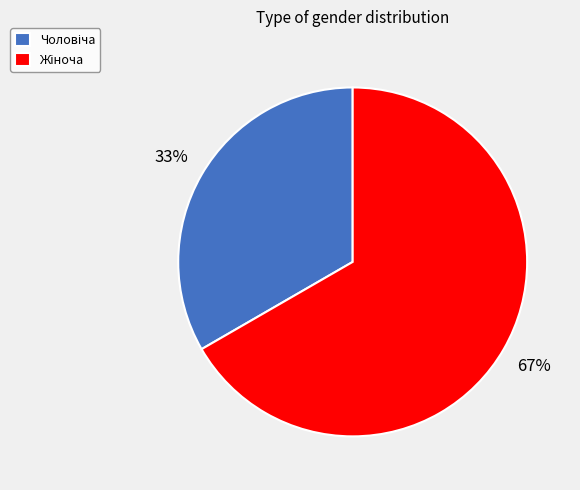

Is there any slice that represents more than half of the pie?

Yes